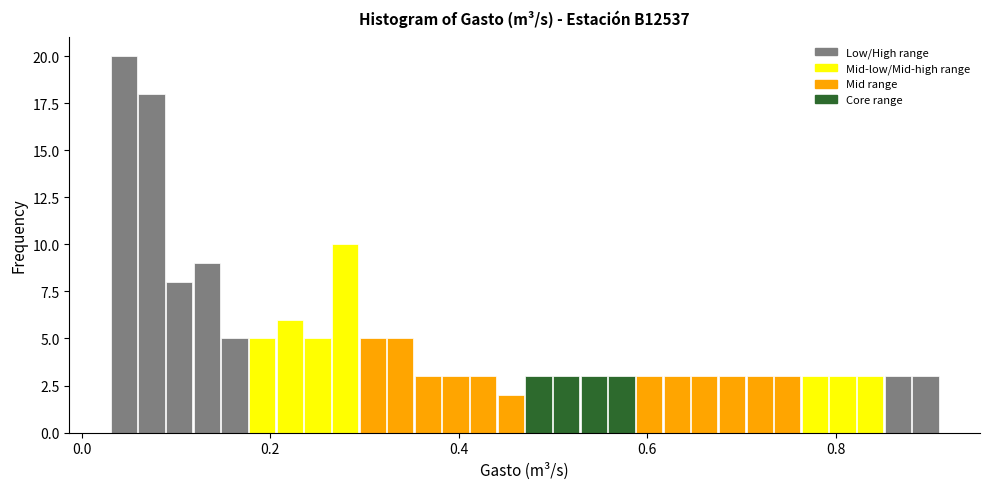

Read against the x-axis, roughly where is the centre of the tallest bar?

0.04